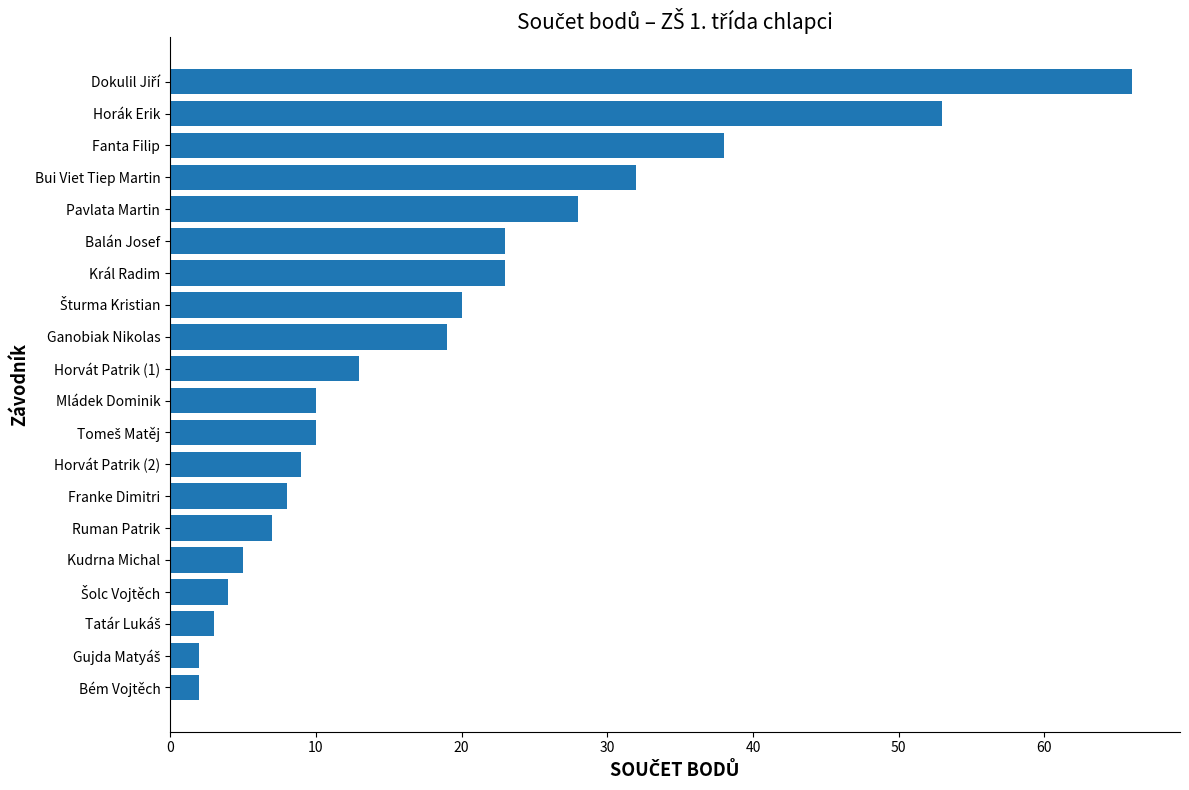

What is the change in value from Horvát Patrik (2) to Bém Vojtěch?

-7